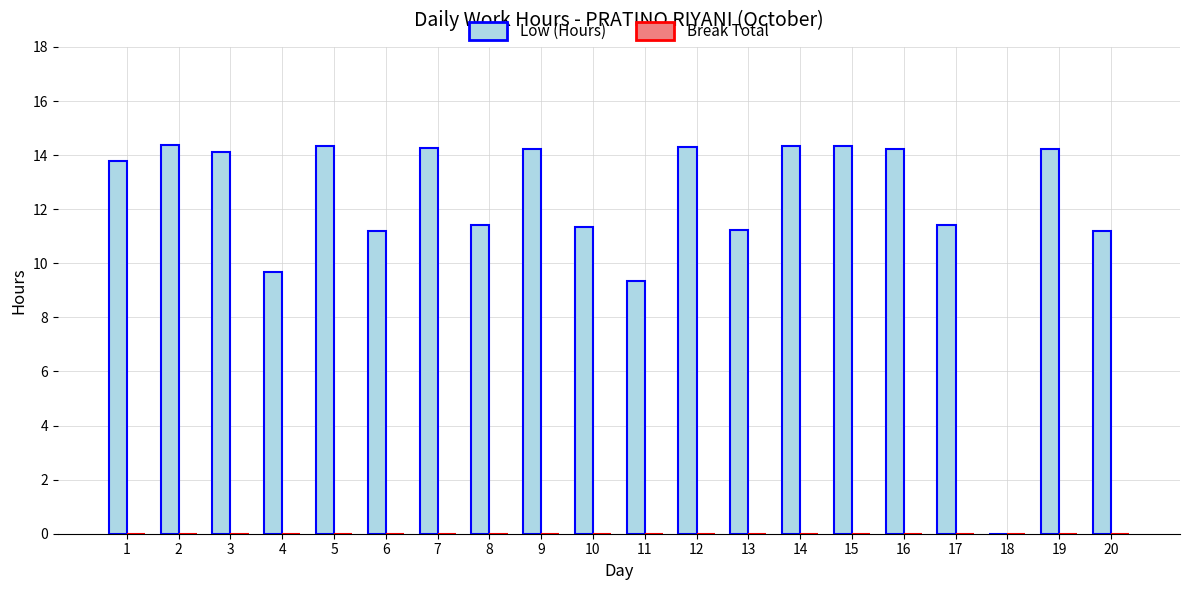

What is the approximate value at 9?

14.2